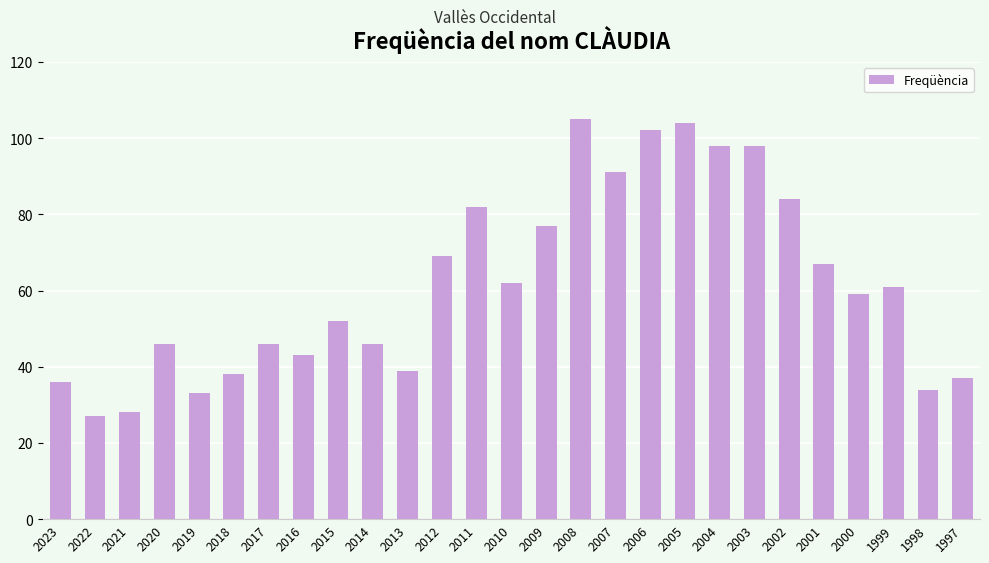

How many bars are there in total?

27